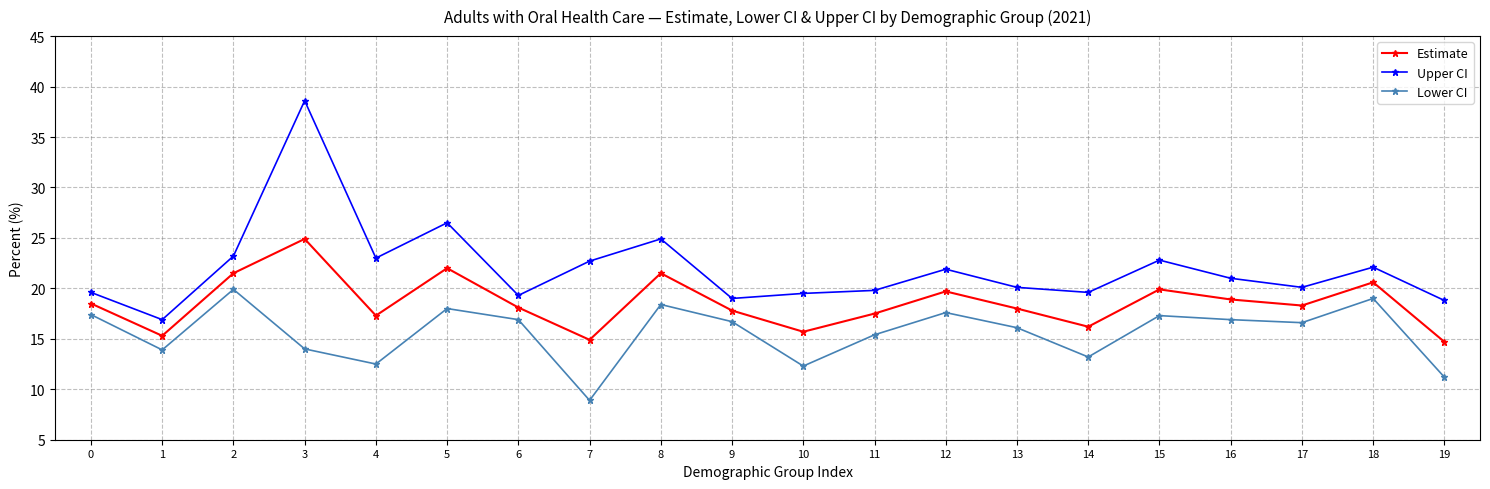

What is the difference between the maximum and minimum values in the Lower CI series?

11.0